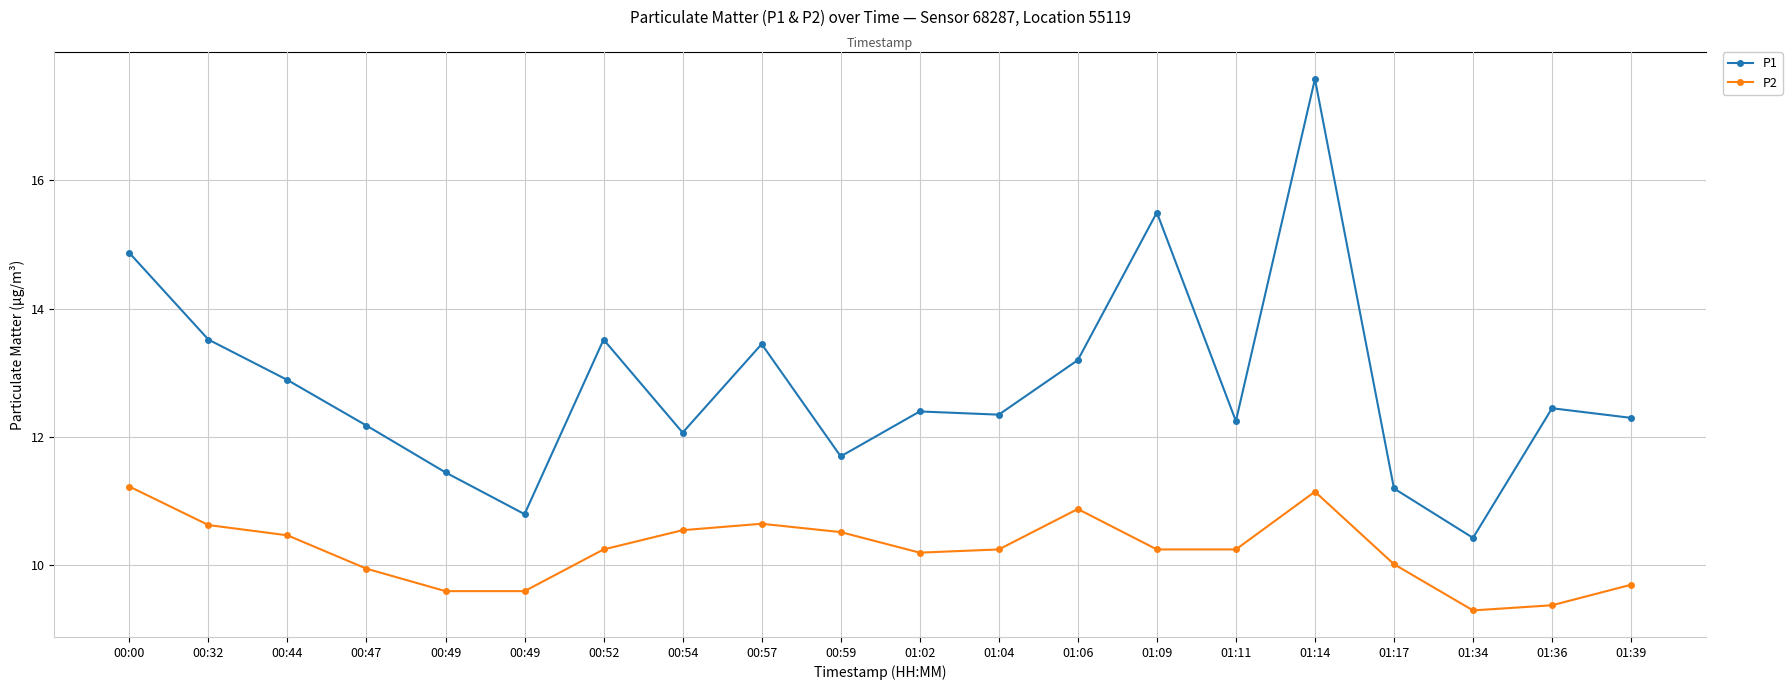

What are all the series names shown in the legend?

P1, P2